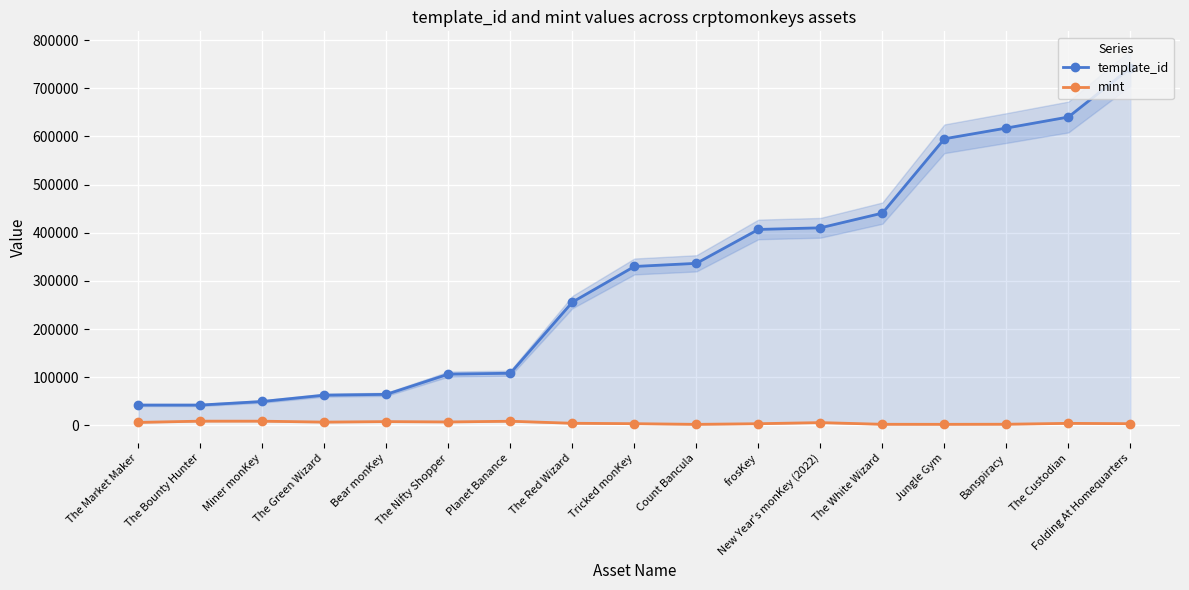

What is the difference between the second highest and minimum values in the mint series?

6597